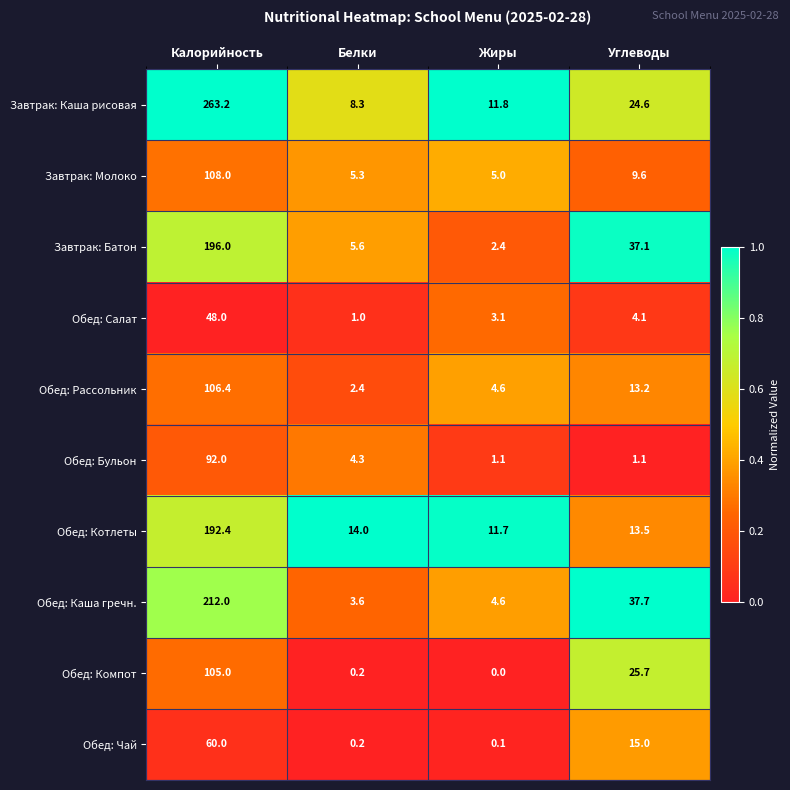

Where is Завтрак: Батон nearest to the value 99?

Углеводы